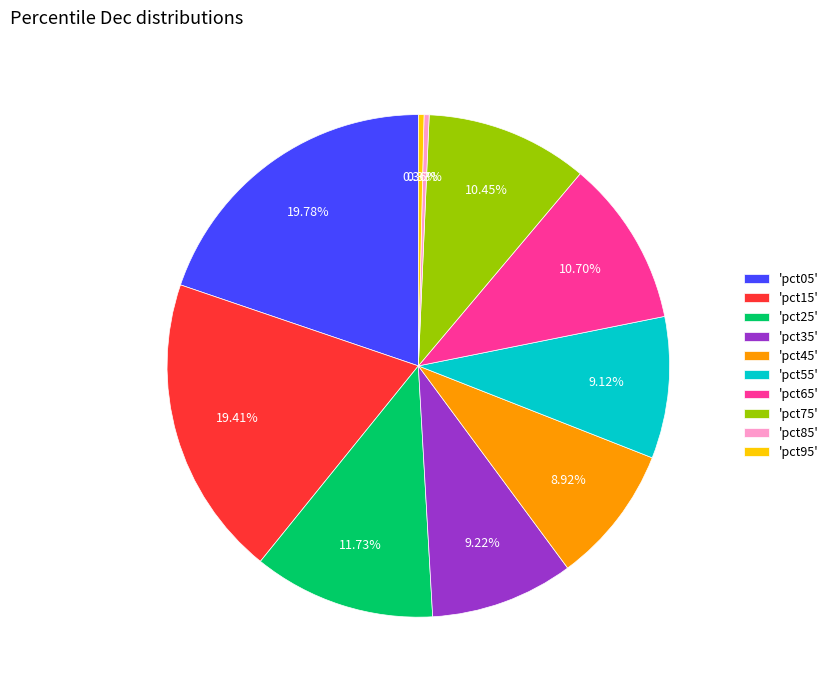

How many segments does this pie chart have?

10